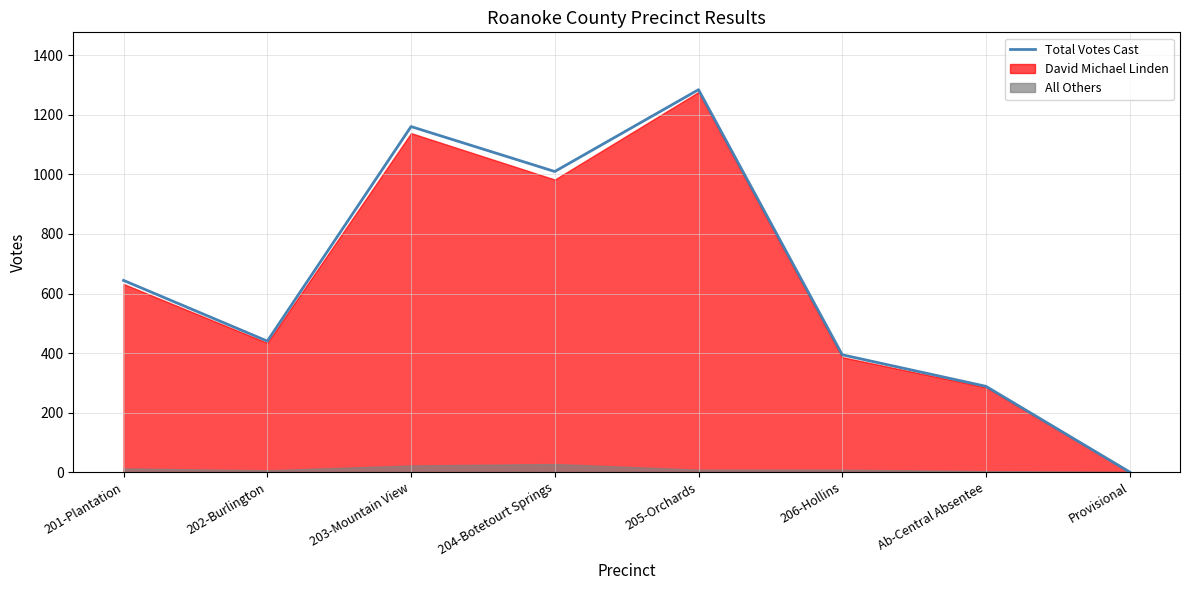

Which has a higher value, 202-Burlington or 205-Orchards?

205-Orchards